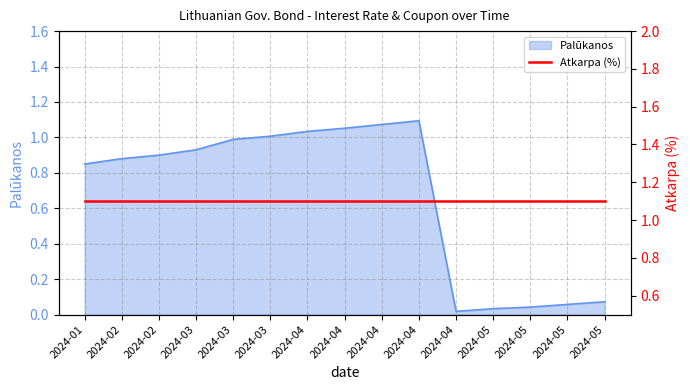

Is it true that the value at 2024-03 is 1.4?

False